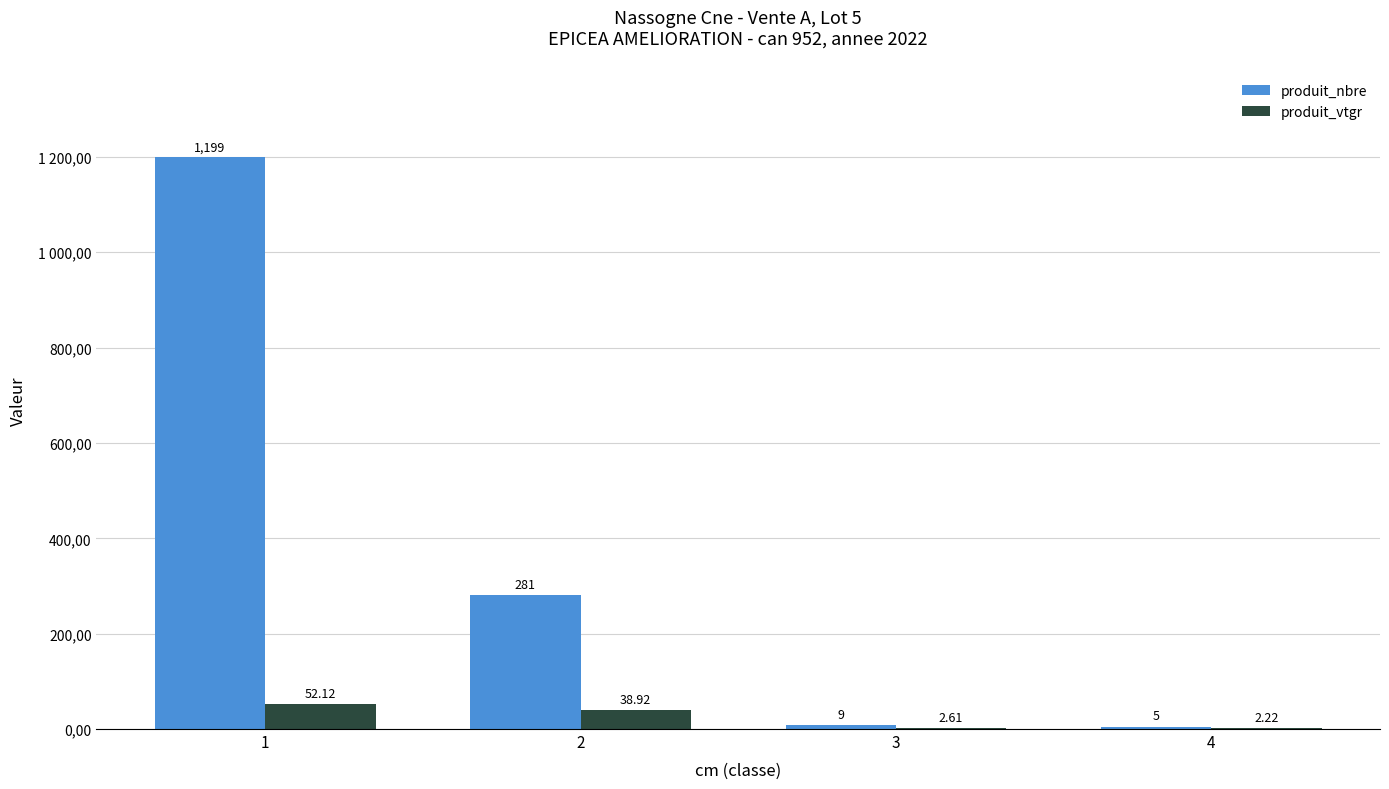

Which category has the lowest value in the produit_nbre series?

4